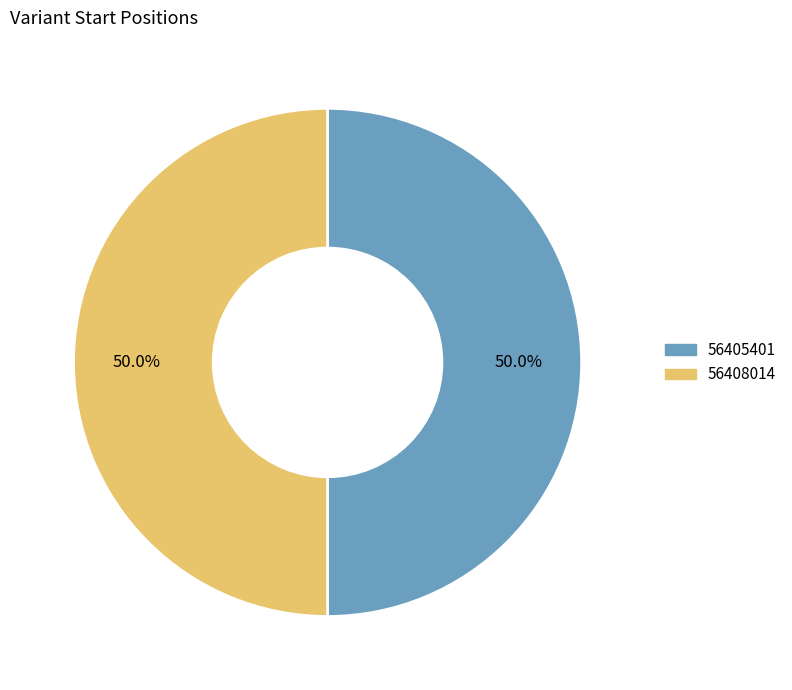

The 56408014 slice represents 50% of the pie. True or false?

True